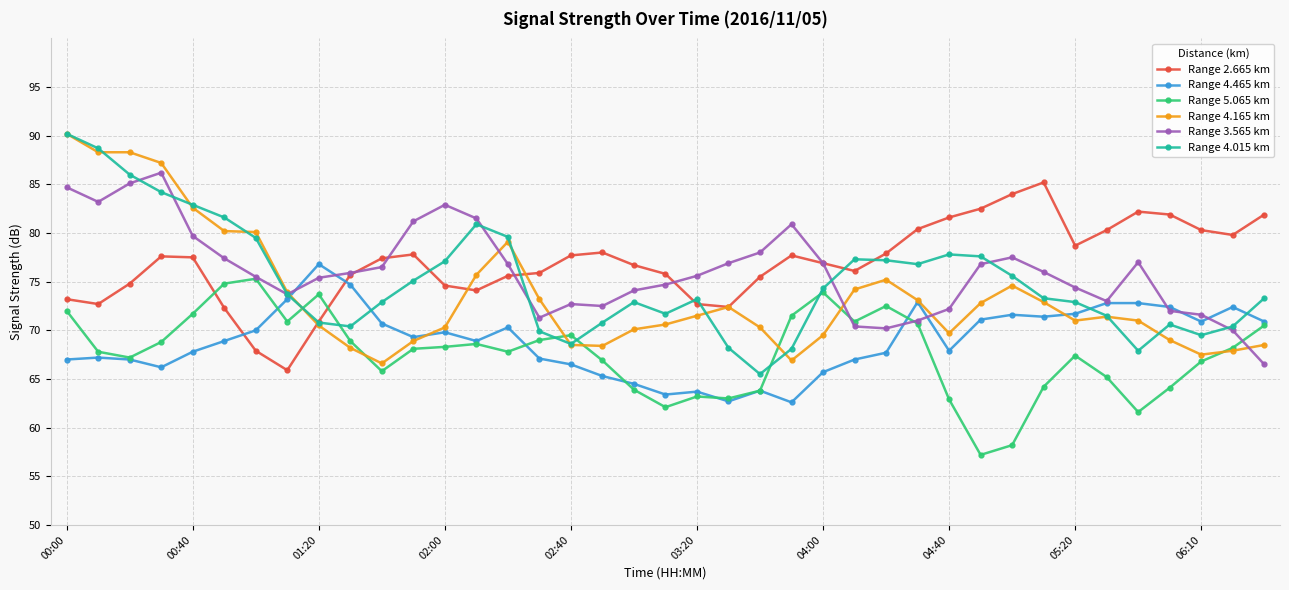

Which series ends up on top after the final intersection of Range 4.015 km and Range 4.465 km?

Range 4.015 km